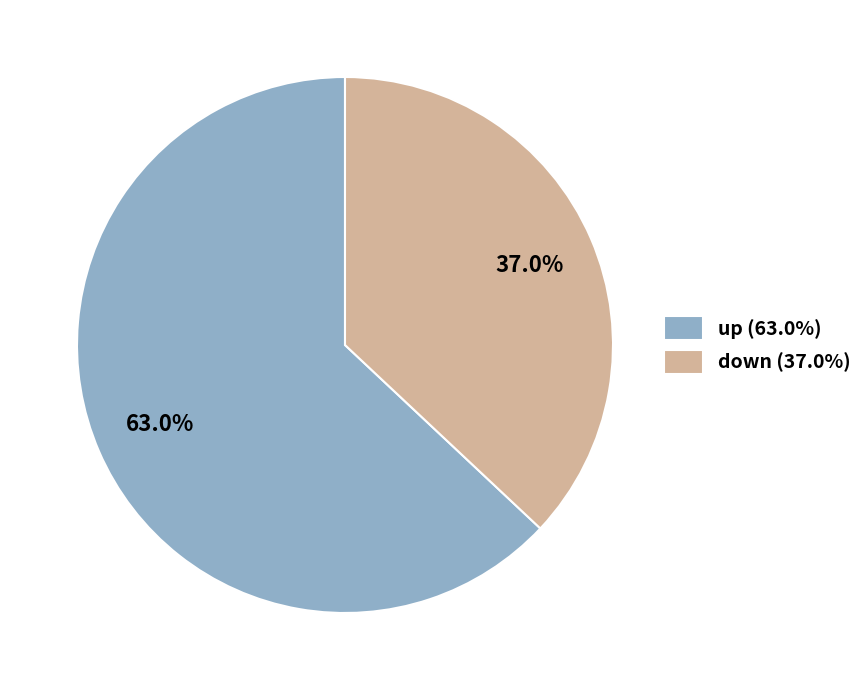

To the nearest percent, what percentage of the pie is down?

37%